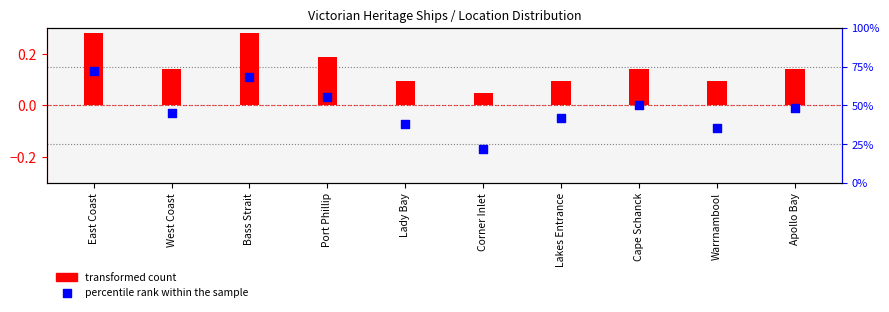

What are all the series names shown in the legend?

transformed count, percentile rank within the sample